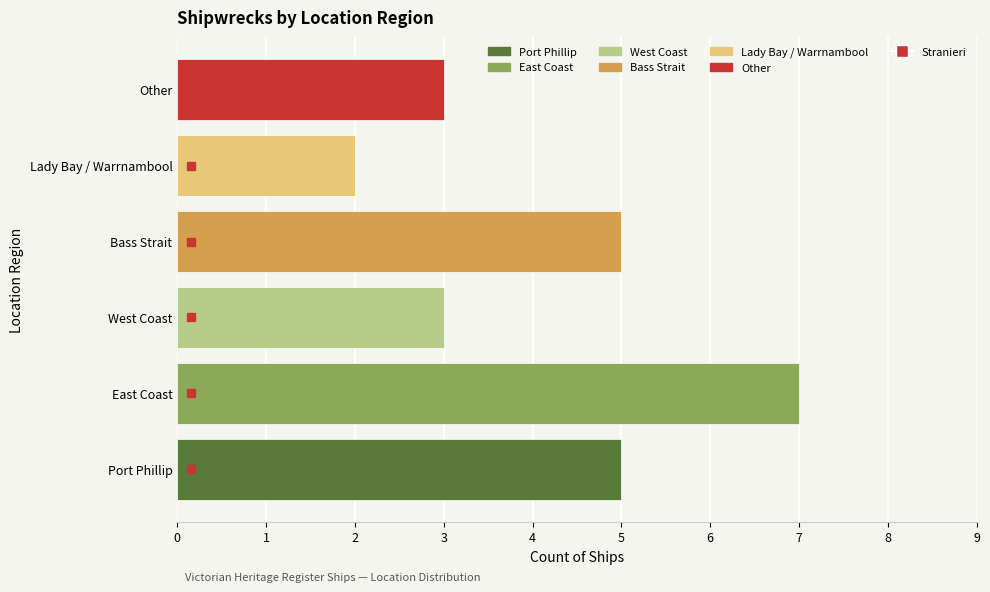

How many series are shown in this chart?

1